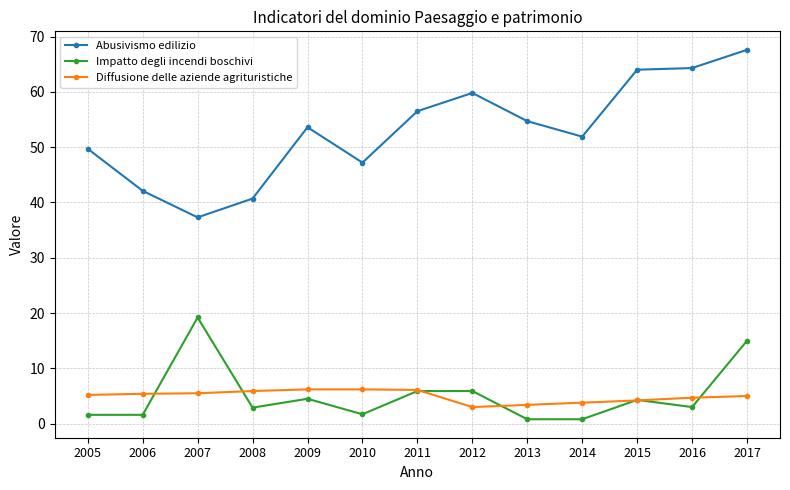

What is the spread (max minus min) of values at 2012?

56.8